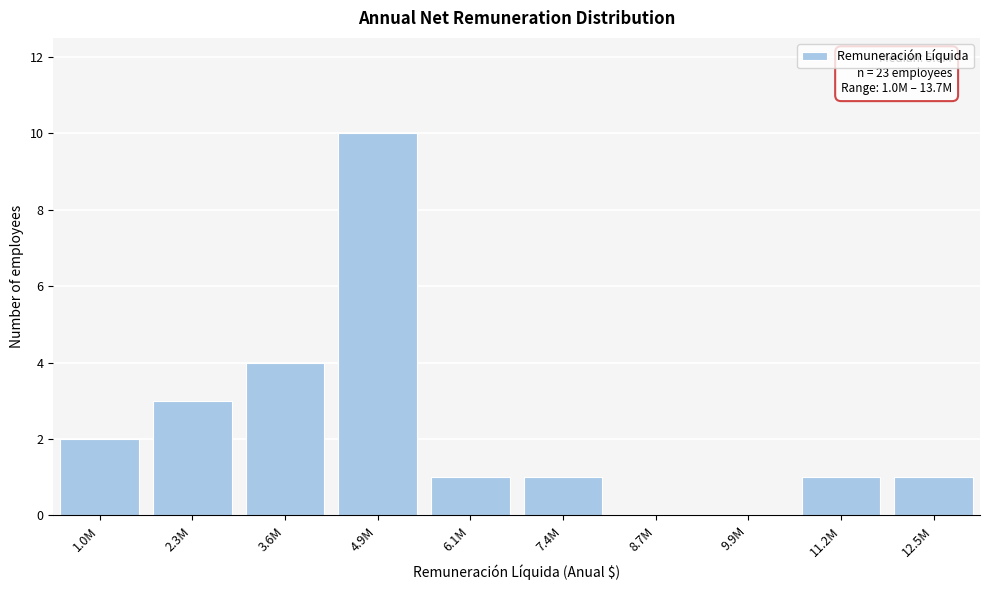

Reading left to right, list all the values displayed in this chart.

1.0M=2	2.3M=3	3.6M=4	4.9M=10	6.1M=1	7.4M=1	8.7M=0	9.9M=0	11.2M=1	12.5M=1